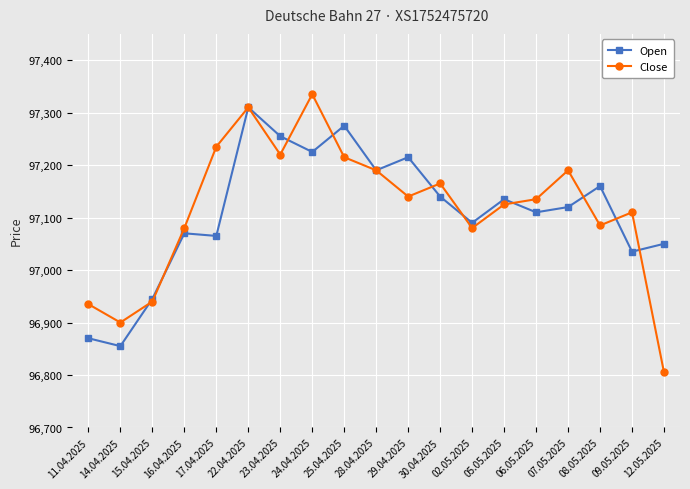

Reading left to right, list all the values displayed in this chart.

Open: 96870	96855	96945	97070	97065	97310	97255	97225	97275	97190	97215	97140	97090	97135	97110	97120	97160	97035	97050
Close: 96935	96900	96940	97080	97235	97310	97220	97335	97215	97190	97140	97165	97080	97125	97135	97190	97085	97110	96805